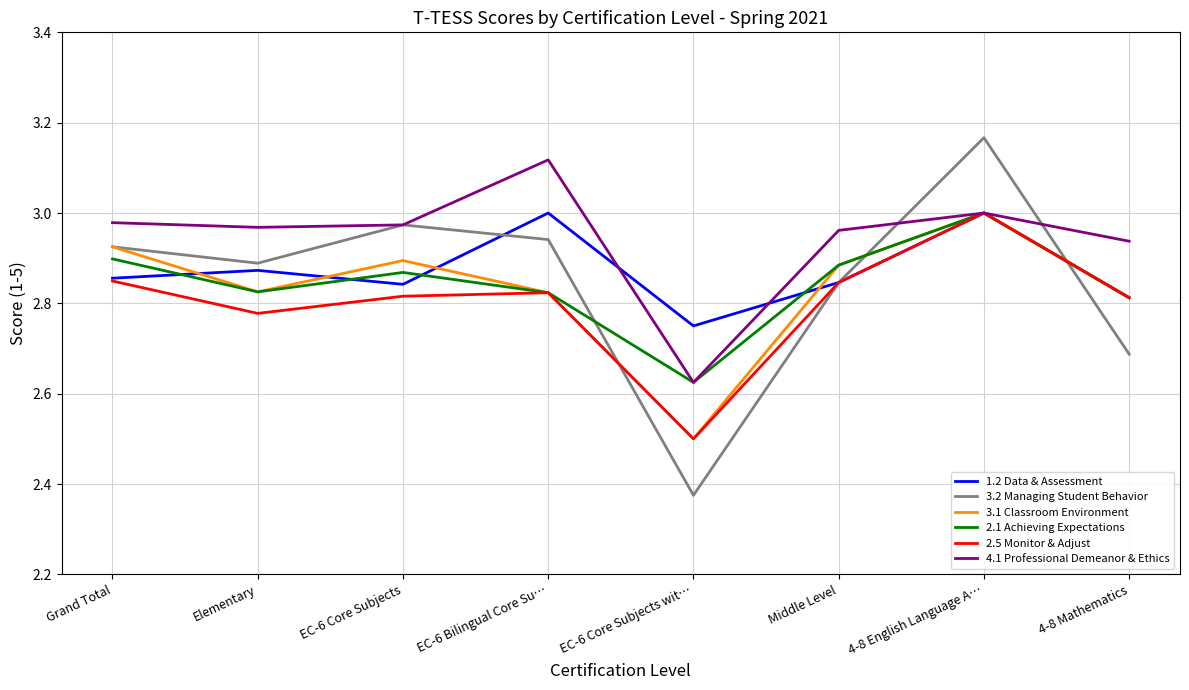

What is the total value across all series at EC-6 Core Subjects wit…?

15.4